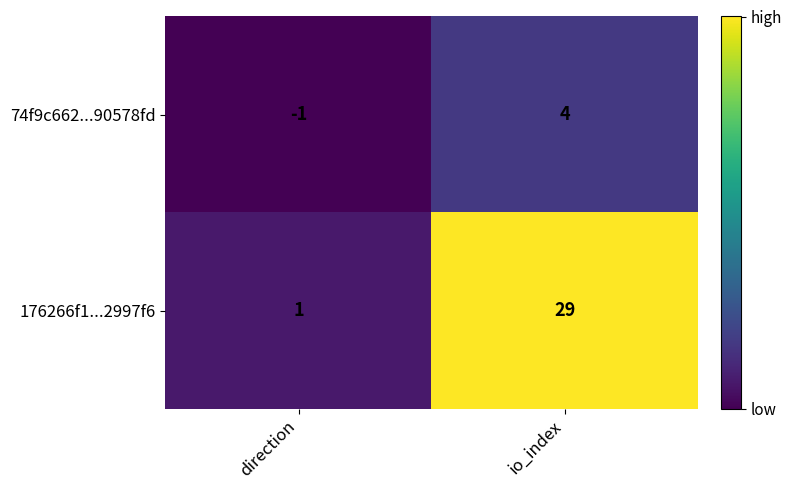

Reading right to left, extract all data points from this chart.

74f9c662...90578fd: io_index=4	direction=-1
176266f1...2997f6: io_index=29	direction=1